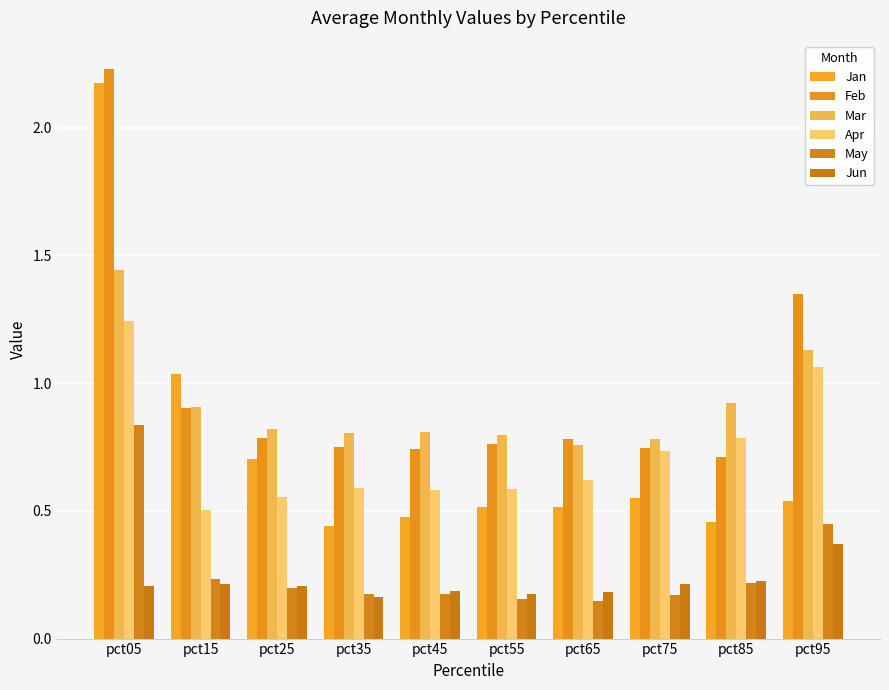

Count the number of categories in the chart.

10